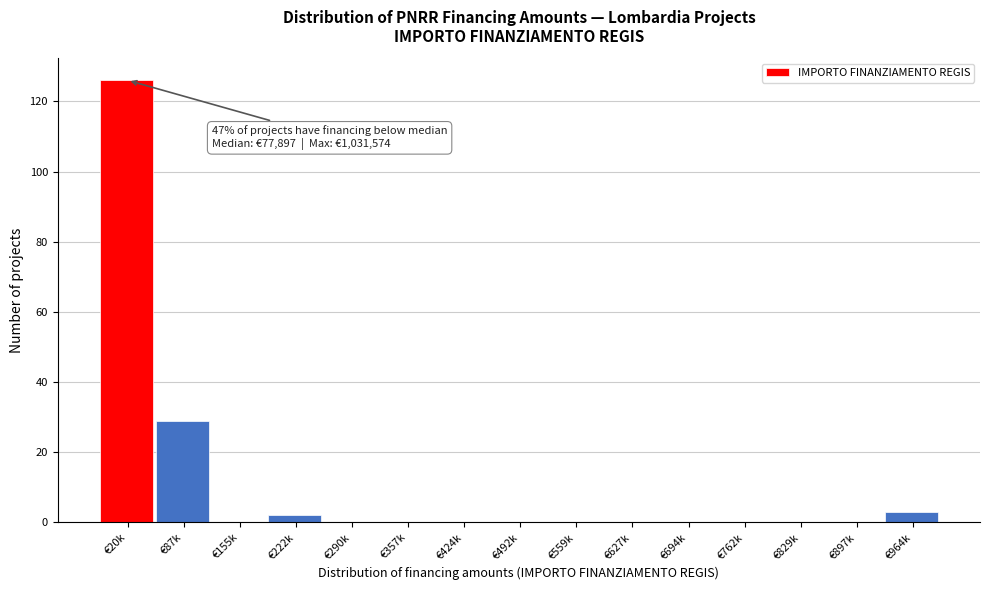

Reading left to right, extract all data points from this chart.

€20k=126	€87k=29	€155k=0	€222k=2	€290k=0	€357k=0	€424k=0	€492k=0	€559k=0	€627k=0	€694k=0	€762k=0	€829k=0	€897k=0	€964k=3